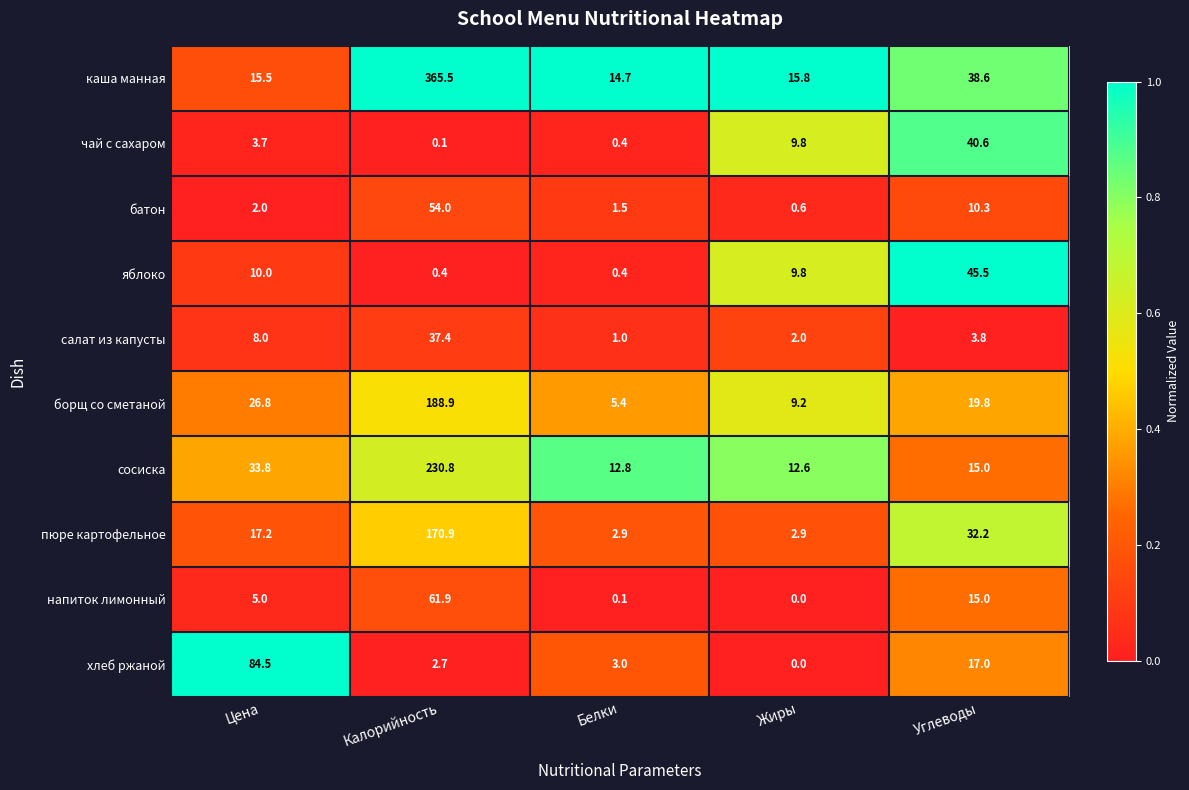

At how many categories does at least one series exceed 0?

5